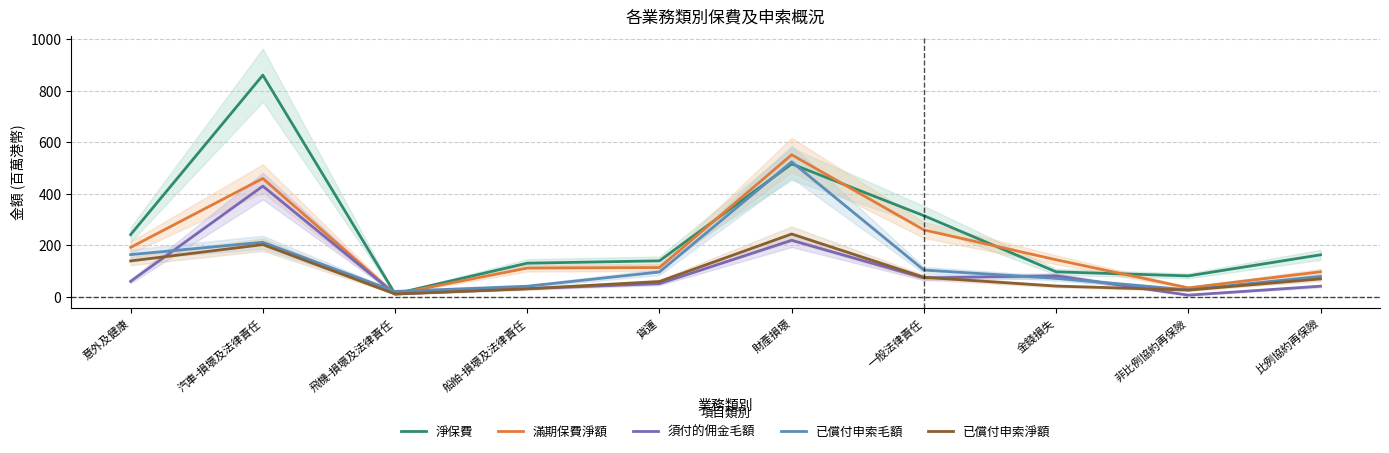

Does the chart display data point markers on the line(s)?

No